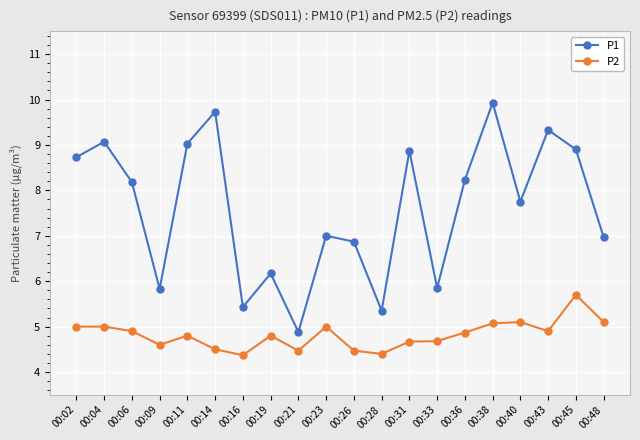

What is the highest value of the P2 series?

5.7